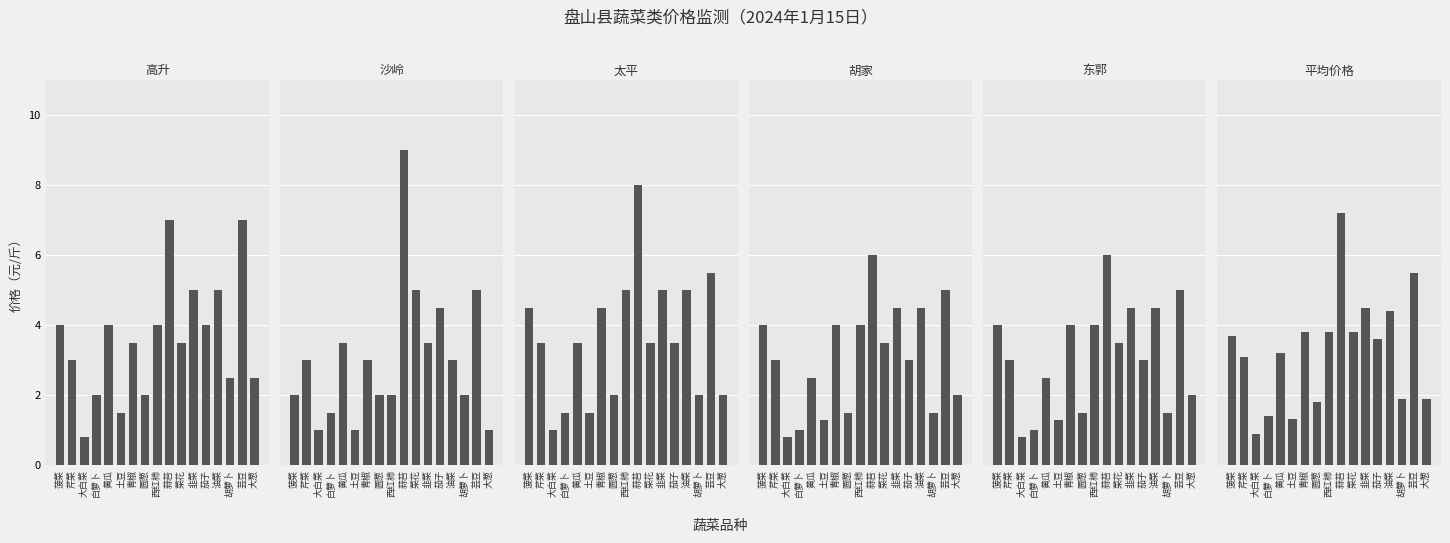

What are all the series names shown in the legend?

高升, 沙岭, 太平, 胡家, 东郭, 平均价格